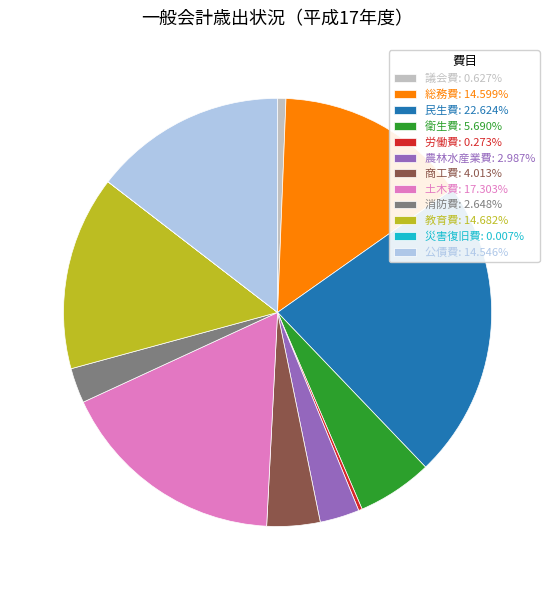

Does 商工費: 4.013% represent more than half of the total?

No